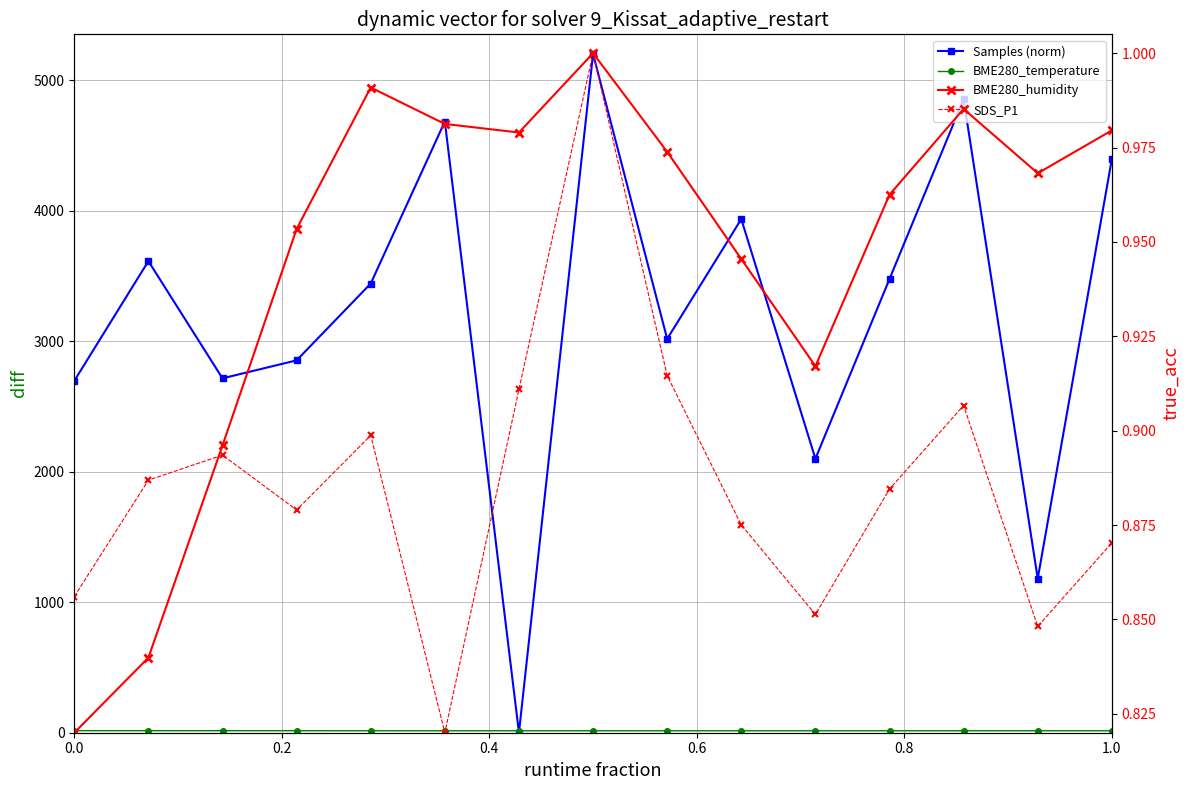

Reading right to left, what are all the values shown in this chart?

Samples (norm): 4393.9	1180.6	4853.0	3475.8	2098.7	3934.9	3016.8	5200.0	0.0	4682.2	3441.0	2852.5	2714.8	3612.6	2695.5
BME280_temperature: 15.2	15.2	15.1	15.0	14.9	14.9	15.0	15.1	15.1	15.0	15.1	15.3	15.5	15.6	15.7
BME280_humidity: 1.0	1.0	1.0	1.0	0.9	0.9	1.0	1.0	1.0	1.0	1.0	1.0	0.9	0.8	0.8
SDS_P1: 0.9	0.8	0.9	0.9	0.9	0.9	0.9	1.0	0.9	0.8	0.9	0.9	0.9	0.9	0.9